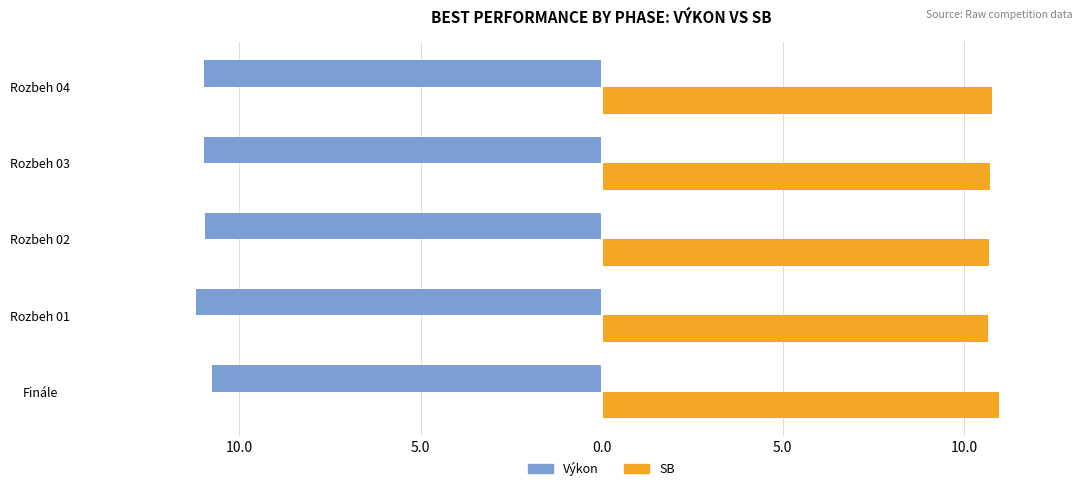

Which series has the largest range (max minus min)?

Výkon